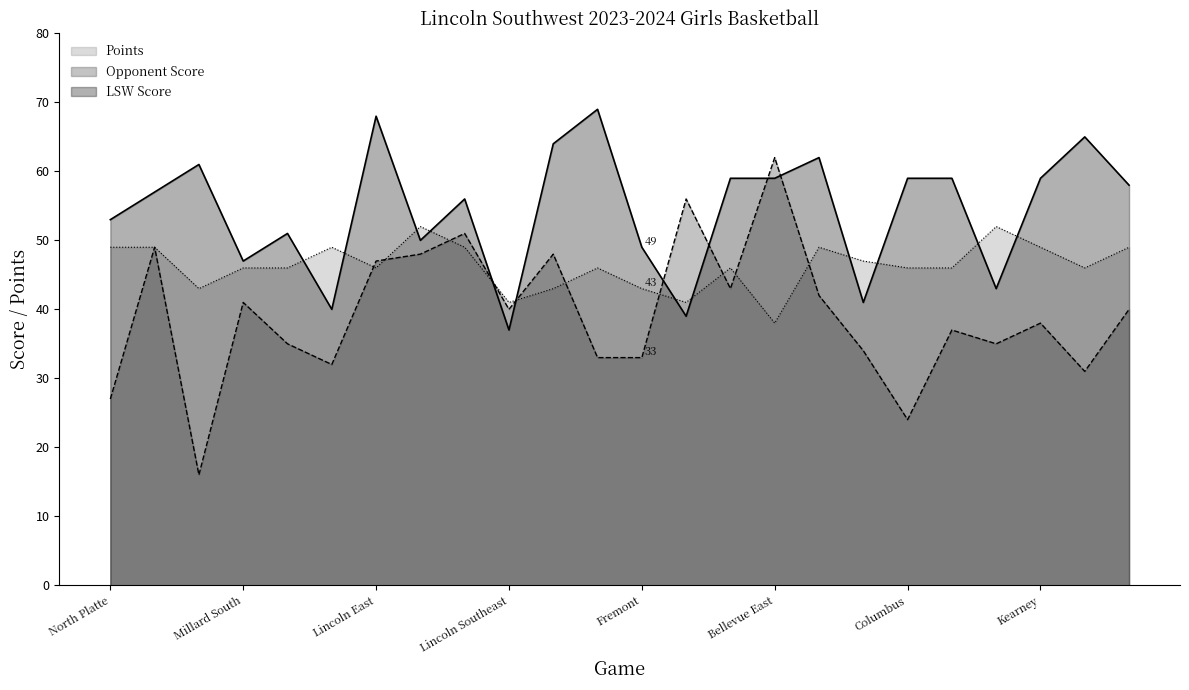

Which series ends up on top after the final intersection of Points and LSW Score?

LSW Score